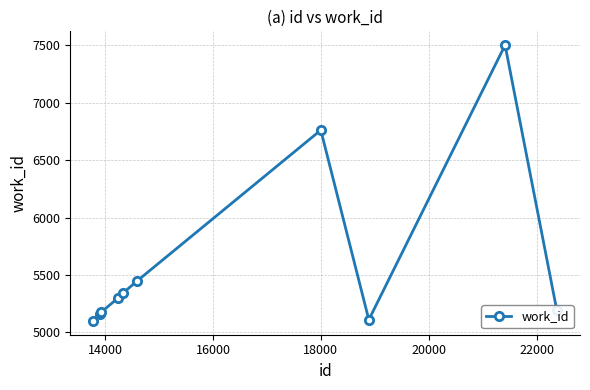

What is the difference between the second highest and minimum values?

1661